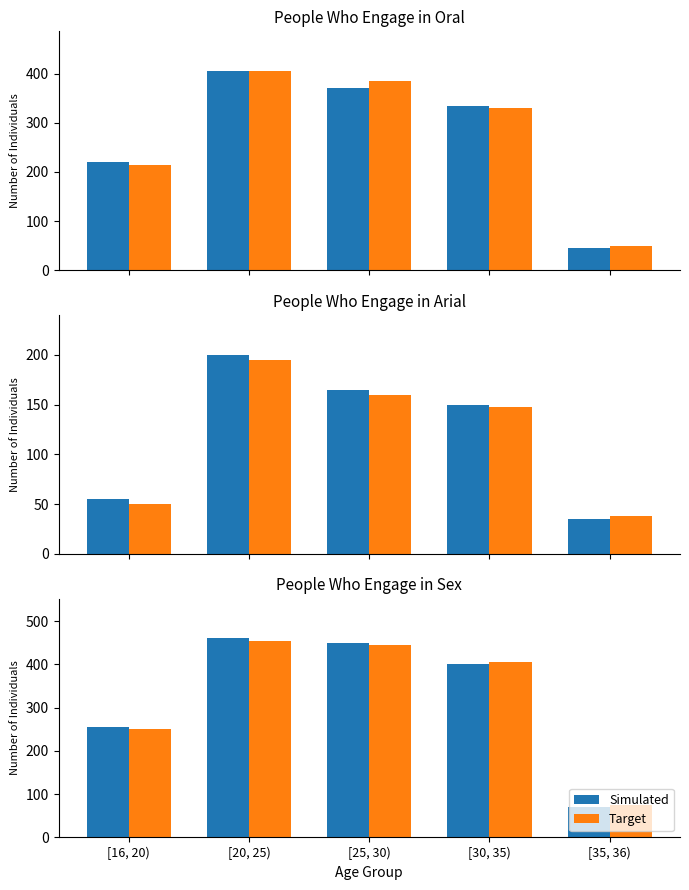

Between [30, 35) and [35, 36), which is larger?

[30, 35)